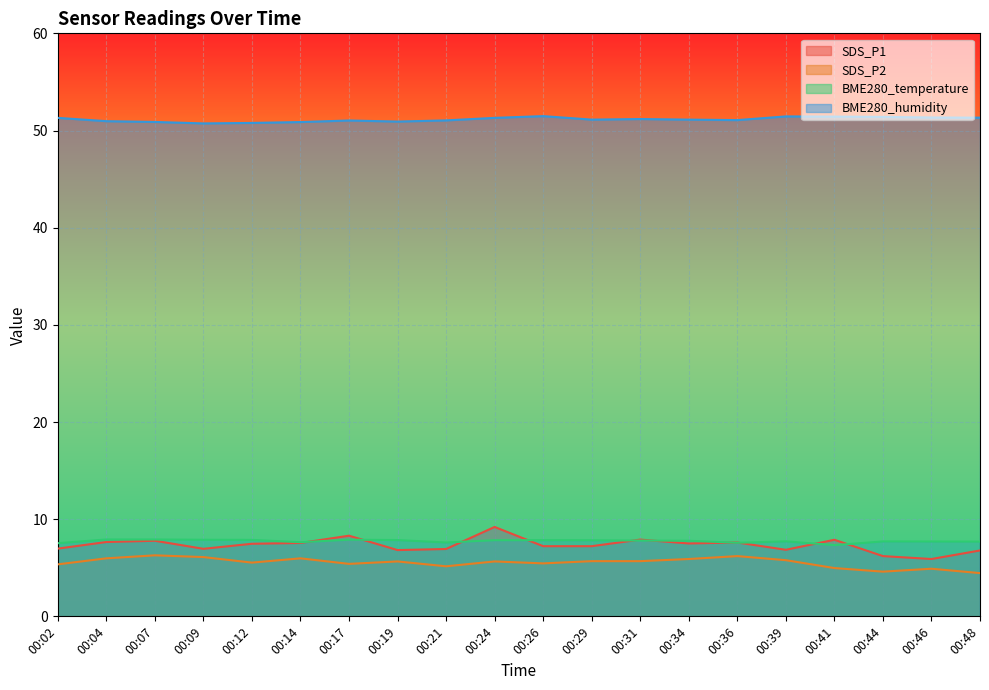

Reading left to right, transcribe all the data shown in this chart.

SDS_P1: 00:02=7.0	00:04=7.7	00:07=7.8	00:09=7.0	00:12=7.5	00:14=7.5	00:17=8.3	00:19=6.8	00:21=6.9	00:24=9.2	00:26=7.2	00:29=7.2	00:31=7.9	00:34=7.5	00:36=7.6	00:39=6.8	00:41=7.9	00:44=6.2	00:46=5.9	00:48=6.8
SDS_P2: 00:02=5.3	00:04=6.0	00:07=6.3	00:09=6.1	00:12=5.5	00:14=6.0	00:17=5.4	00:19=5.7	00:21=5.2	00:24=5.7	00:26=5.5	00:29=5.7	00:31=5.7	00:34=5.9	00:36=6.2	00:39=5.8	00:41=5.0	00:44=4.6	00:46=4.9	00:48=4.5
BME280_temperature: 00:02=7.5	00:04=7.9	00:07=7.9	00:09=7.9	00:12=7.9	00:14=7.6	00:17=7.9	00:19=7.8	00:21=7.6	00:24=7.8	00:26=7.8	00:29=7.8	00:31=7.8	00:34=7.8	00:36=7.6	00:39=7.7	00:41=7.3	00:44=7.7	00:46=7.7	00:48=7.7
BME280_humidity: 00:02=51.3	00:04=51.0	00:07=50.9	00:09=50.7	00:12=50.8	00:14=50.9	00:17=51.0	00:19=50.9	00:21=51.0	00:24=51.3	00:26=51.5	00:29=51.1	00:31=51.2	00:34=51.1	00:36=51.1	00:39=51.5	00:41=51.4	00:44=51.4	00:46=51.3	00:48=51.3